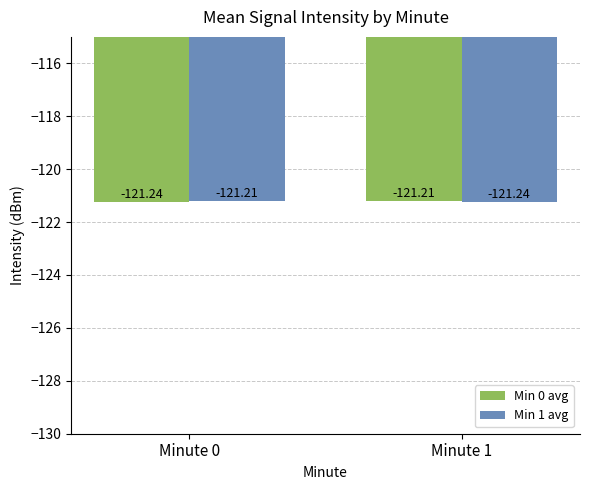

Reading left to right, list all the values displayed in this chart.

Min 0 avg: -121.2	-121.2
Min 1 avg: -121.2	-121.2